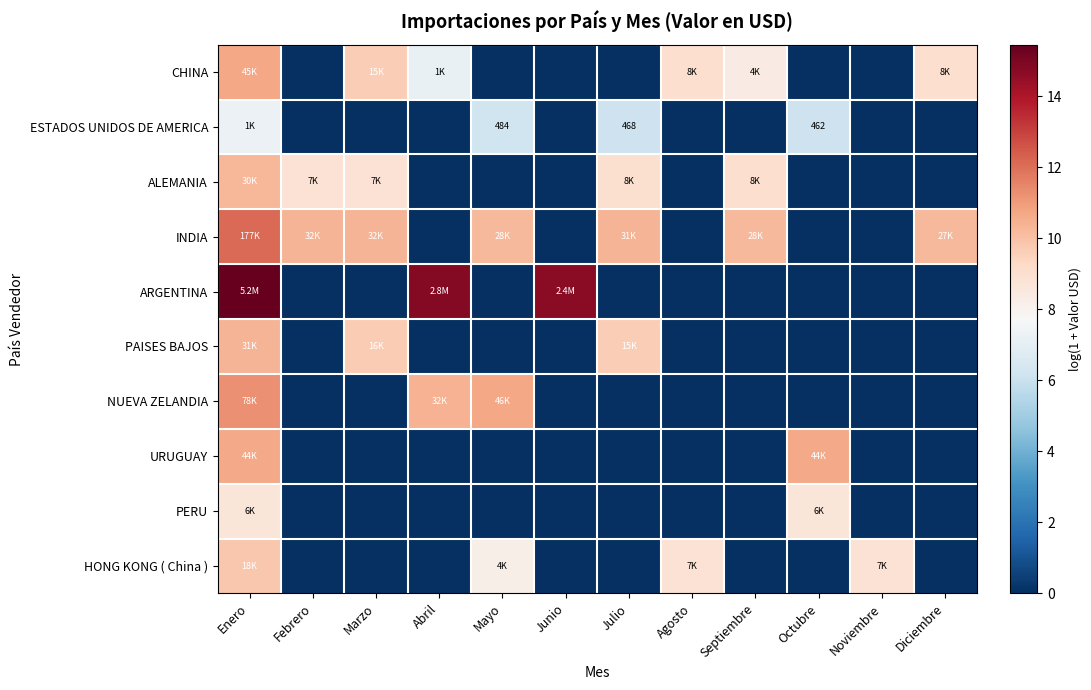

Between Noviembre and Diciembre, which is larger?

Diciembre